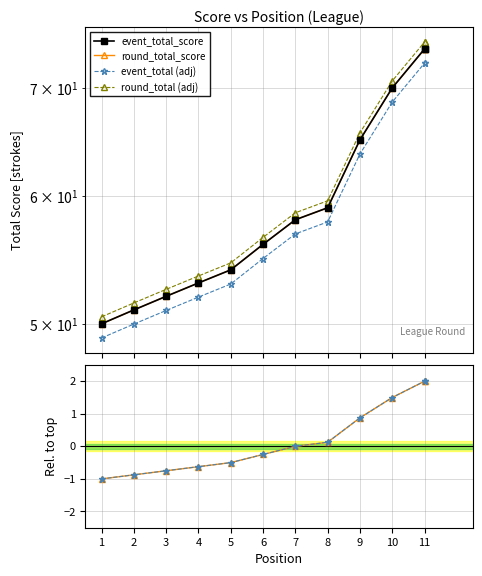

Reading left to right, list all the values displayed in this chart.

event_total_score: 50.0	51.0	52.0	53.0	54.0	56.0	58.0	59.0	65.0	70.0	74.0	74.0
round_total_score: 50.0	51.0	52.0	53.0	54.0	56.0	58.0	59.0	65.0	70.0	74.0	74.0
event_total (adj): 49.0	50.0	51.0	51.9	52.9	54.9	56.8	57.8	63.7	68.6	72.5	72.5
round_total (adj): 50.5	51.5	52.5	53.5	54.5	56.6	58.6	59.6	65.7	70.7	74.7	74.7
event_relative_score: -1.0	-0.9	-0.8	-0.6	-0.5	-0.2	0.0	0.1	0.9	1.5	2.0	2.0
round_relative_score: -1.0	-0.9	-0.8	-0.6	-0.5	-0.2	0.0	0.1	0.9	1.5	2.0	2.0